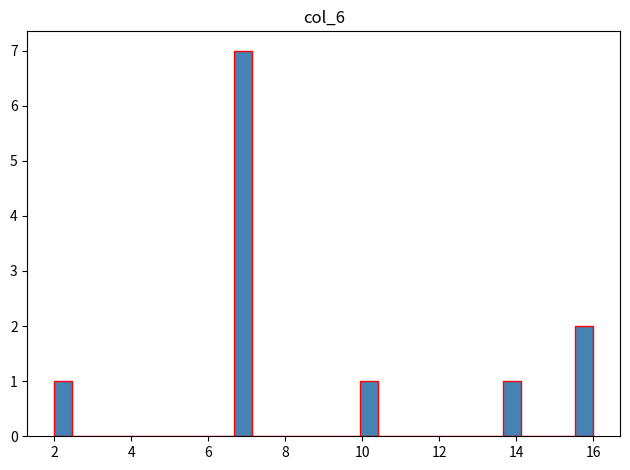

Around what value on the x-axis is the tallest bar? Give the approximate position of its centre, as read against the axis.

7.0